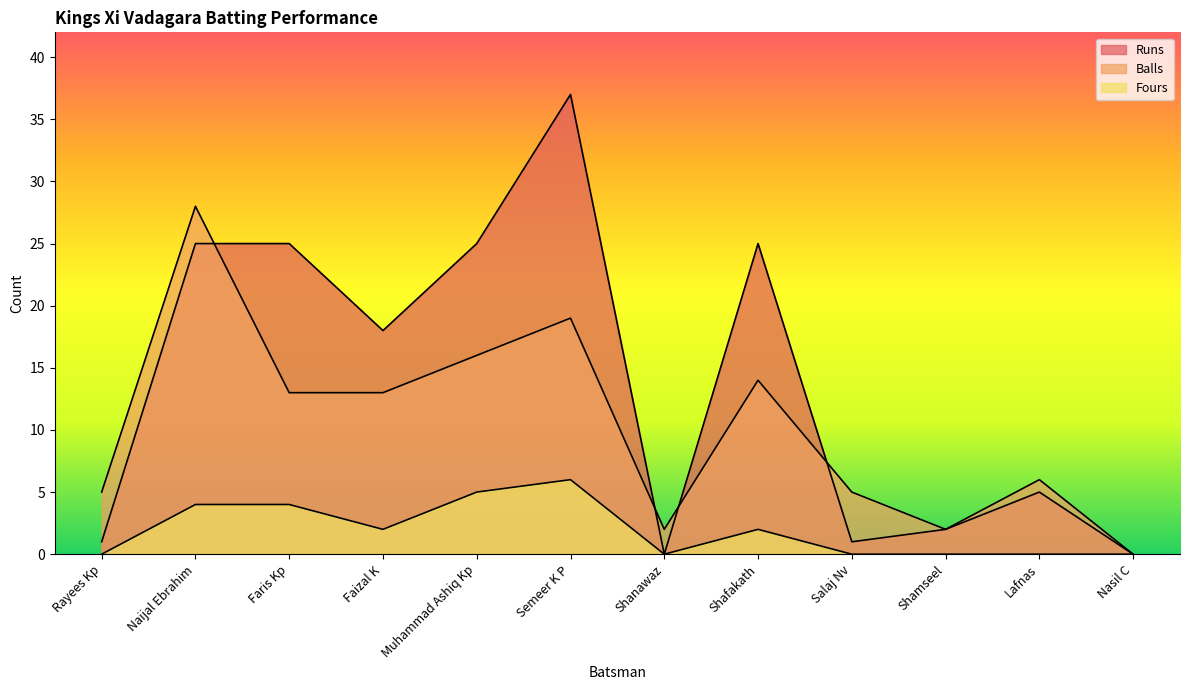

At how many categories does at least one series exceed 33?

1